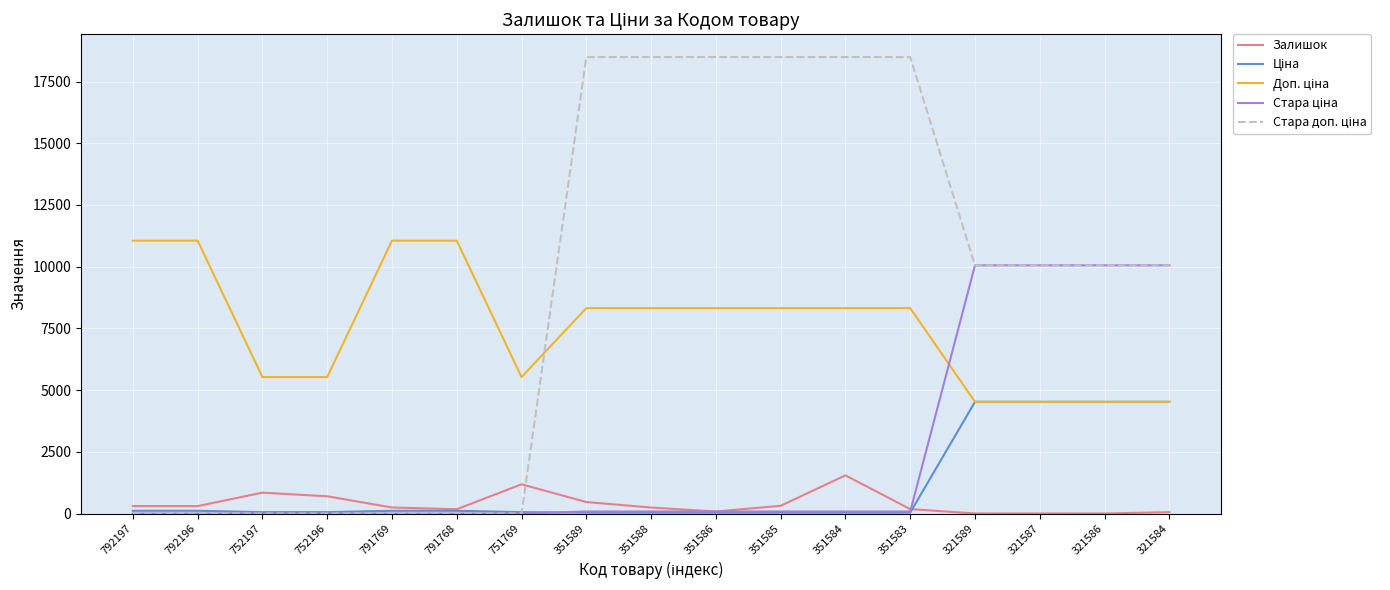

Which category has the highest value in the Стара ціна series?

321589